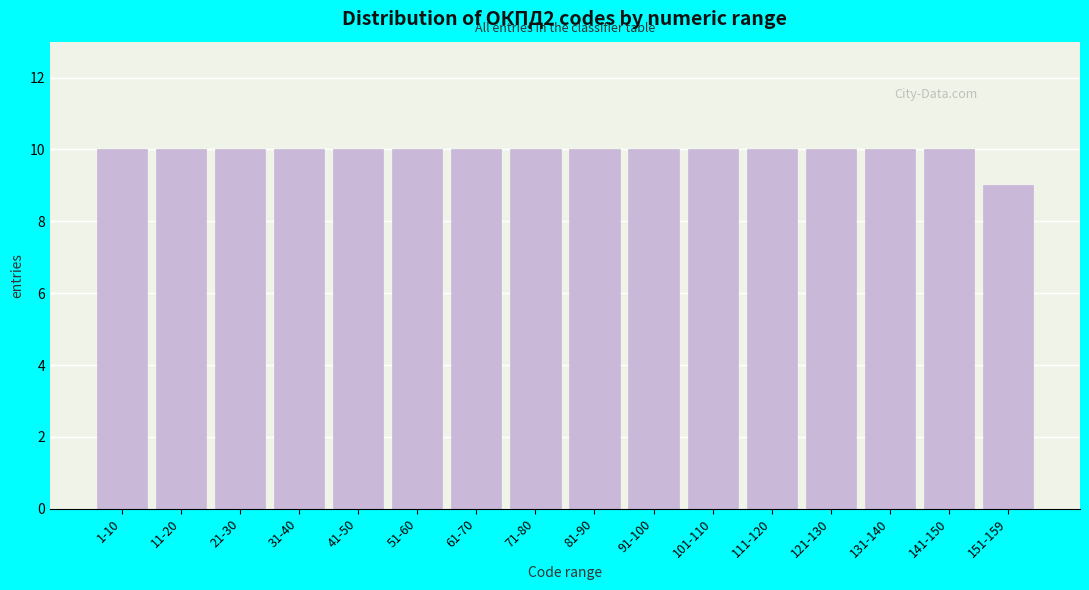

Reading left to right, transcribe all the data shown in this chart.

1-10=10	11-20=10	21-30=10	31-40=10	41-50=10	51-60=10	61-70=10	71-80=10	81-90=10	91-100=10	101-110=10	111-120=10	121-130=10	131-140=10	141-150=10	151-159=9